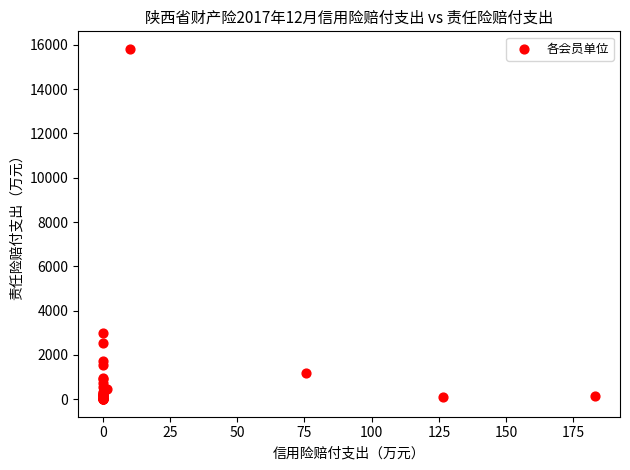

What Y value in the scatter plot is closest to 7908?

2974.2